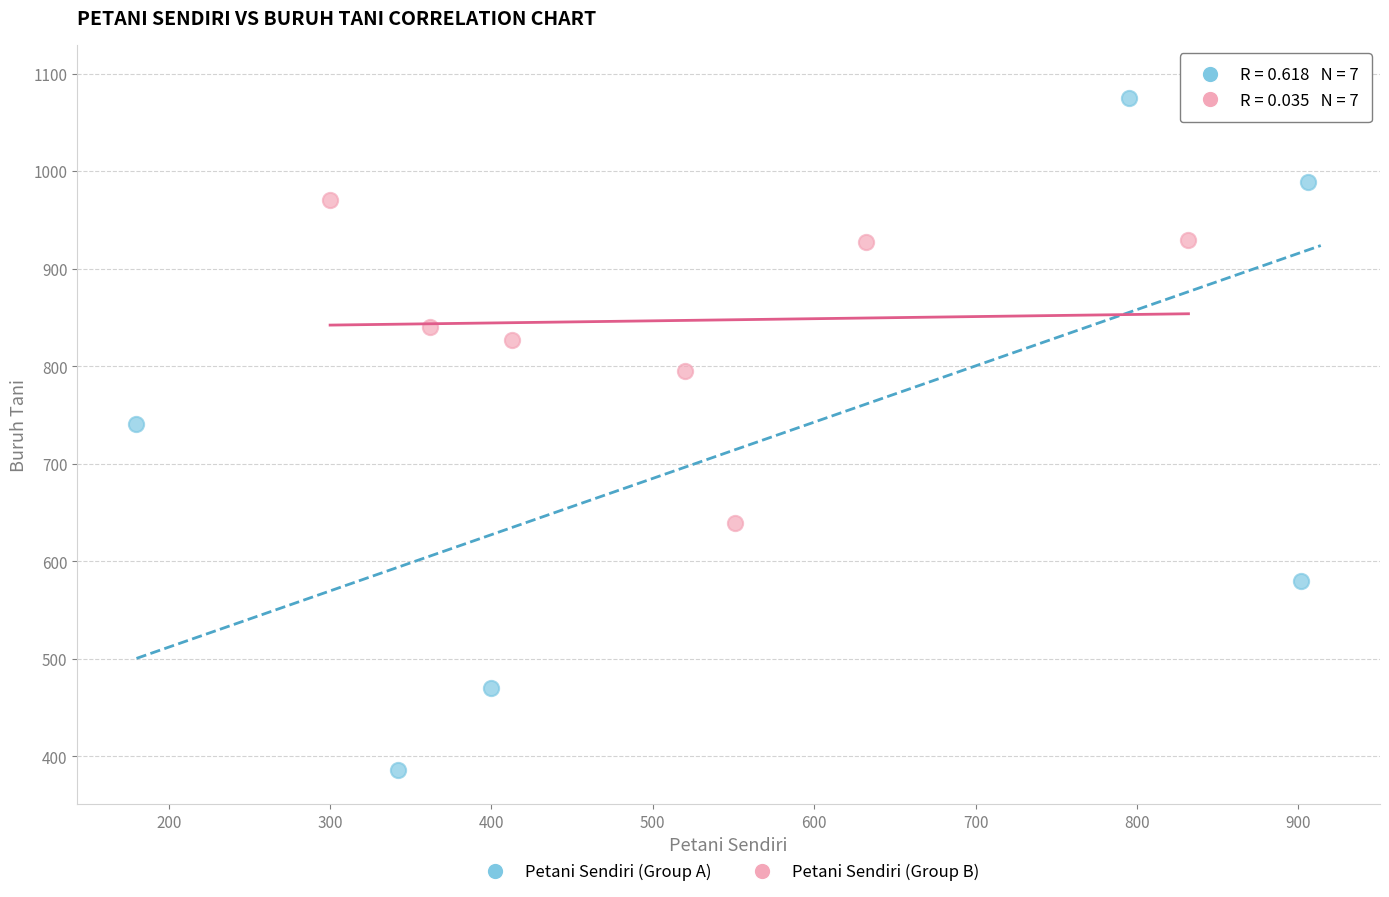

Which series has the largest Y range (max minus min)?

Petani Sendiri (Group A)